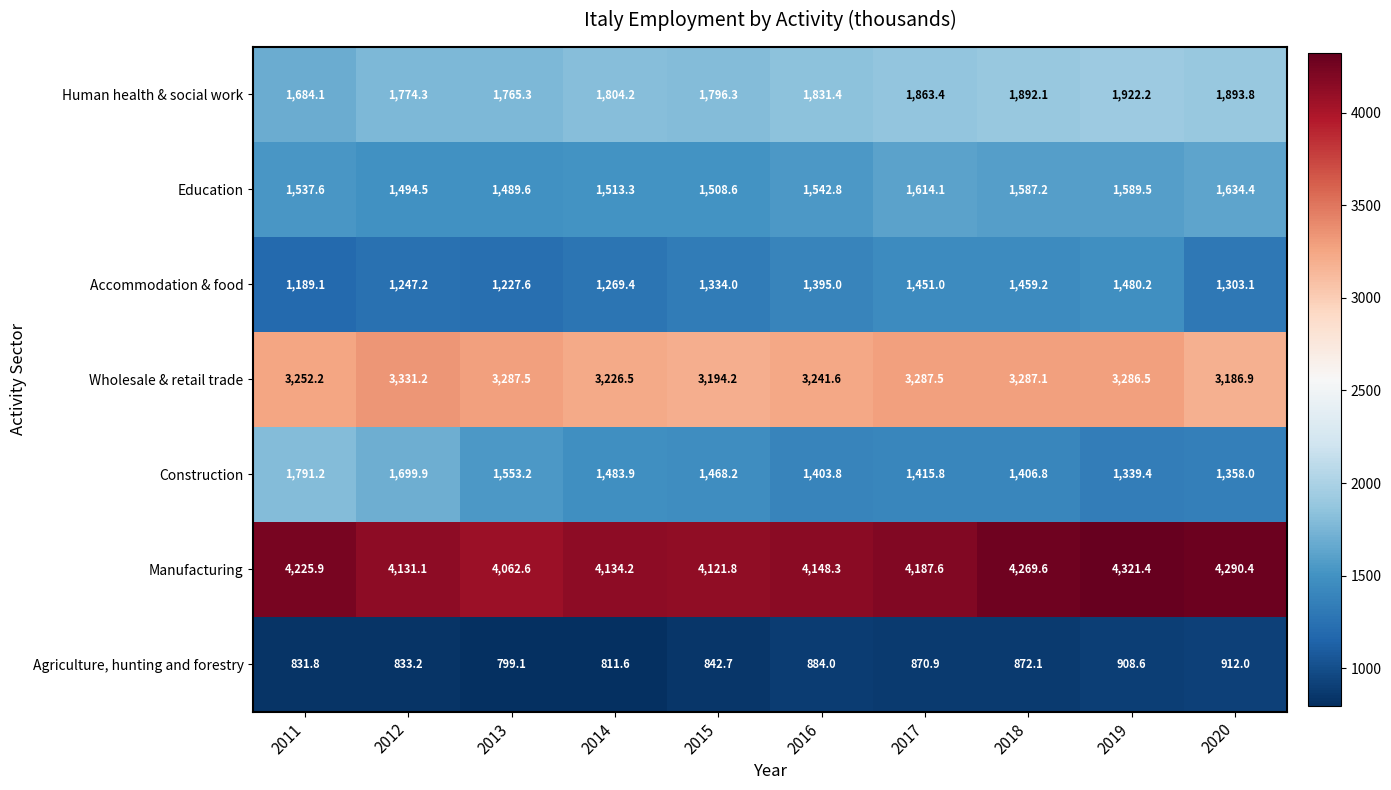

What is the greatest value displayed?

4321.4